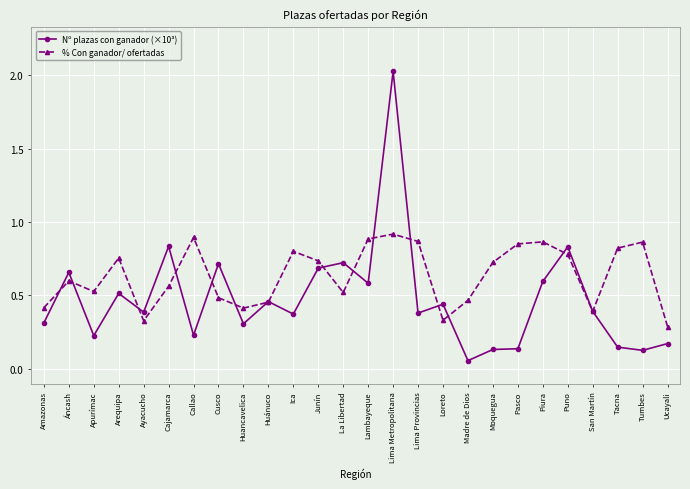

Which category has the lowest value across all series?

Madre de Dios